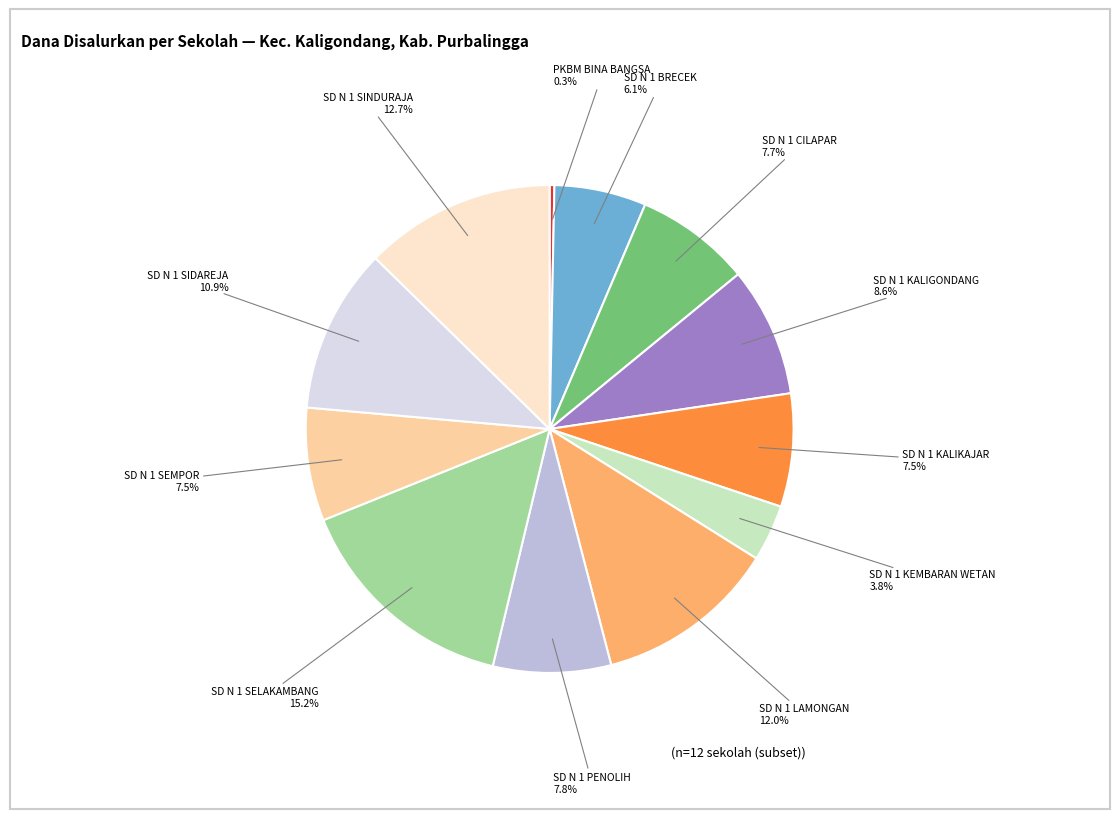

Does any single category account for the majority?

No